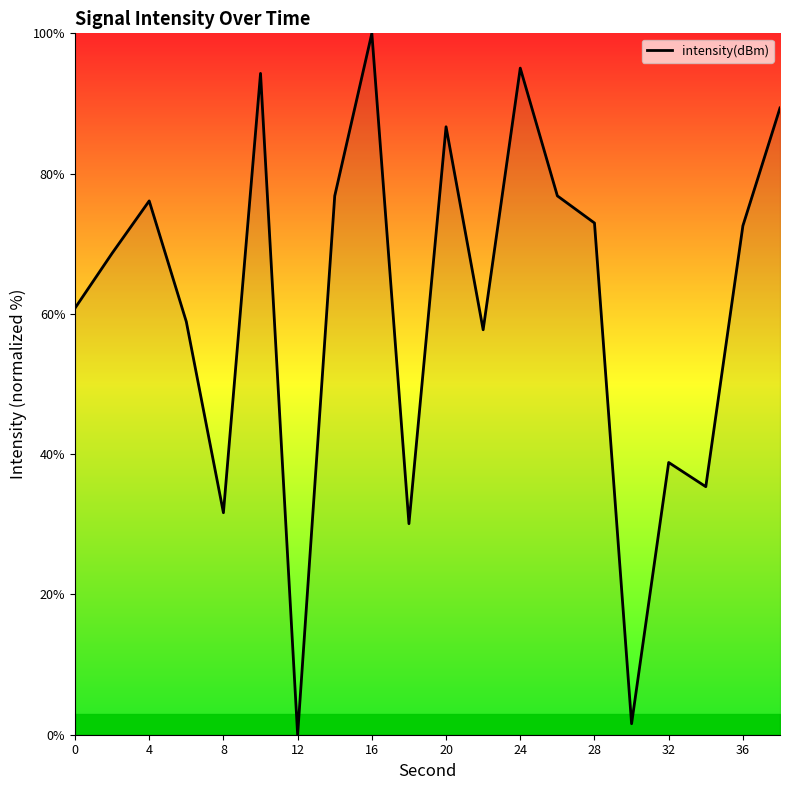

Does the chart have visible grid lines?

No